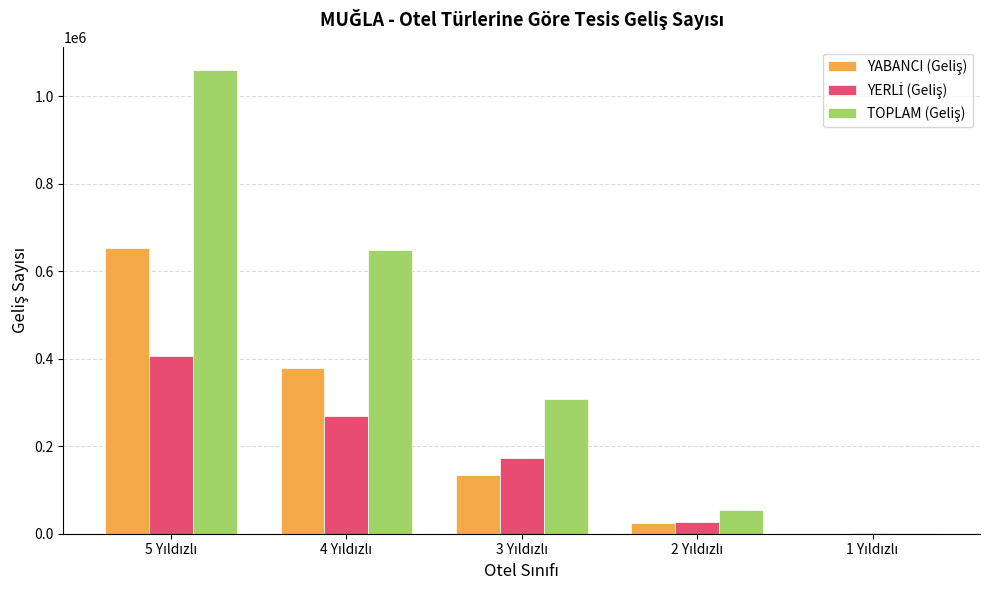

How many categories are shown in the chart?

5